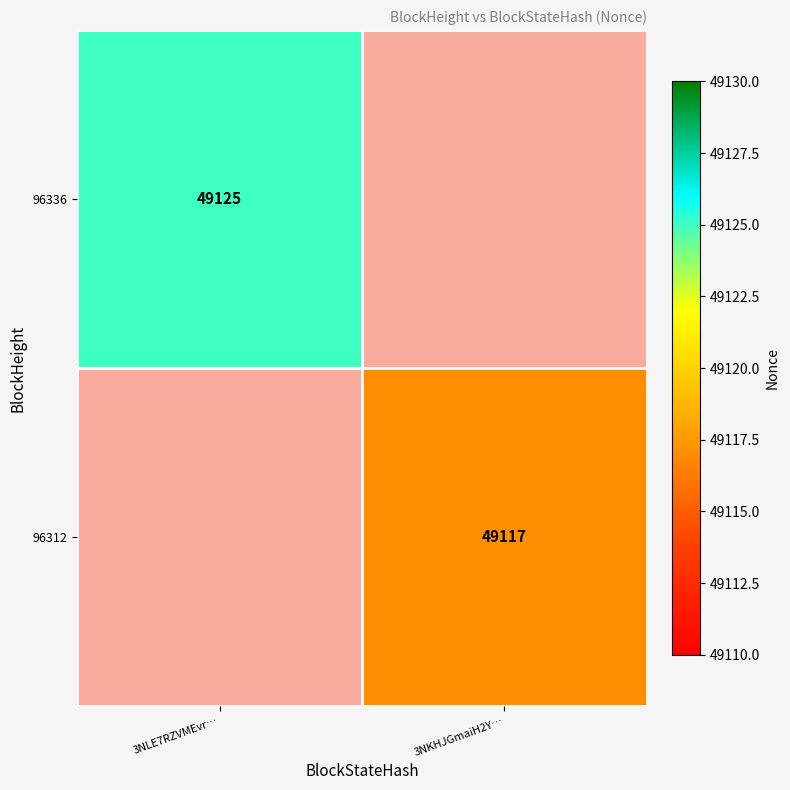

The 96312 series shows 82421 at 3NKHJGmaiH2Y…. True or false?

False